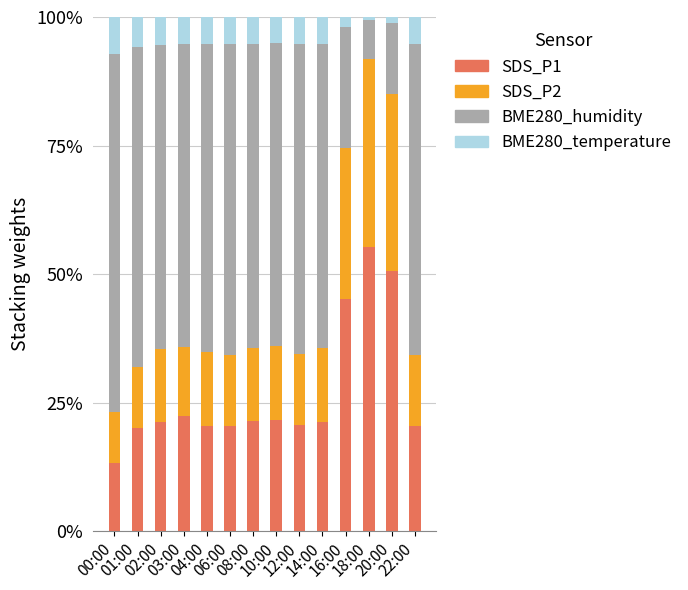

What are all the series names shown in the legend?

SDS_P1, SDS_P2, BME280_humidity, BME280_temperature